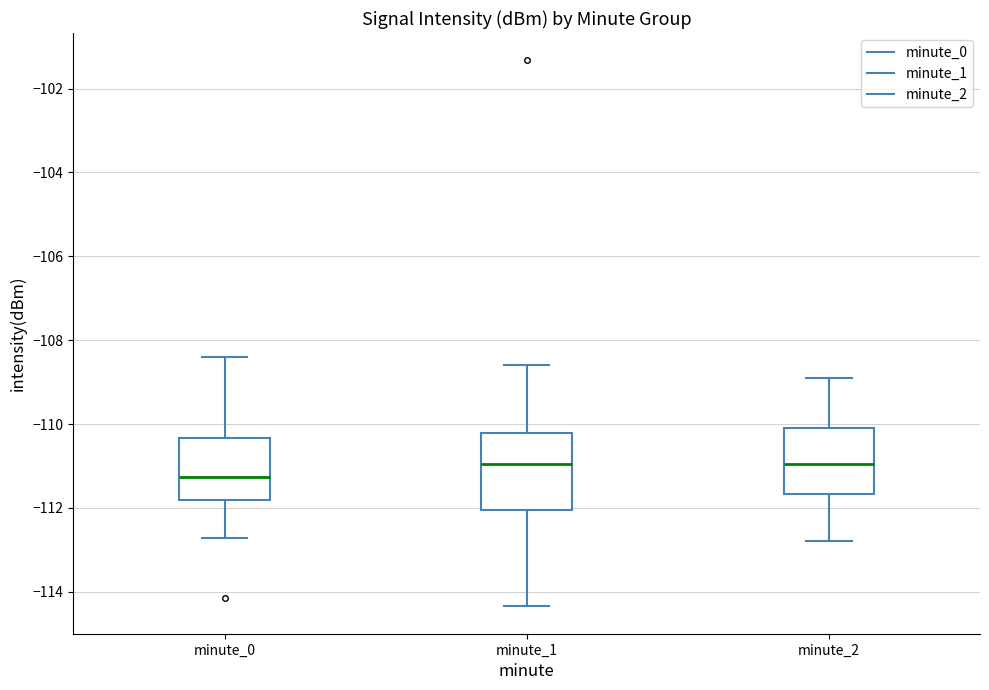

Reading left to right, transcribe this box plot: for each box, give where its median line is, the range the box spans, and where its two whiskers end, as read against the y-axis. The values are not printed on the chart, so give them approximately, as read against the axis.

minute_0: median -111.2, box -111.8 to -110.4, whiskers -112.8 to -108.4
minute_1: median -111.0, box -112.0 to -110.2, whiskers -114.4 to -108.6
minute_2: median -111.0, box -111.6 to -110.0, whiskers -112.8 to -108.8